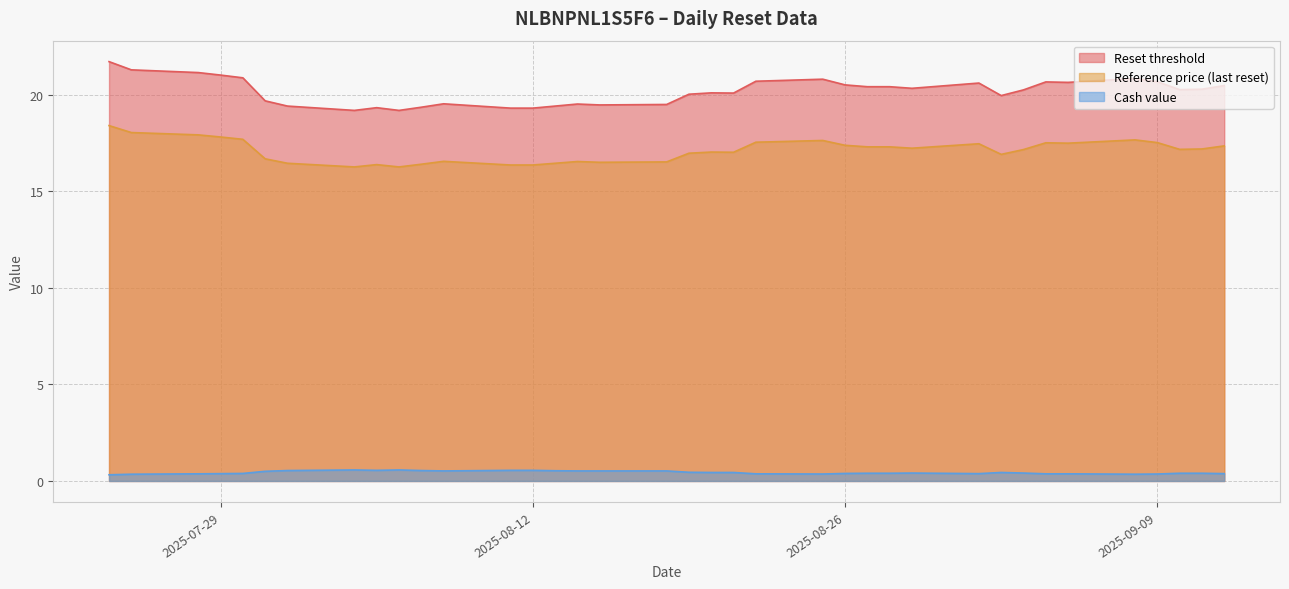

Which category has the highest value in the Reference price (last reset) series?

2025-07-24